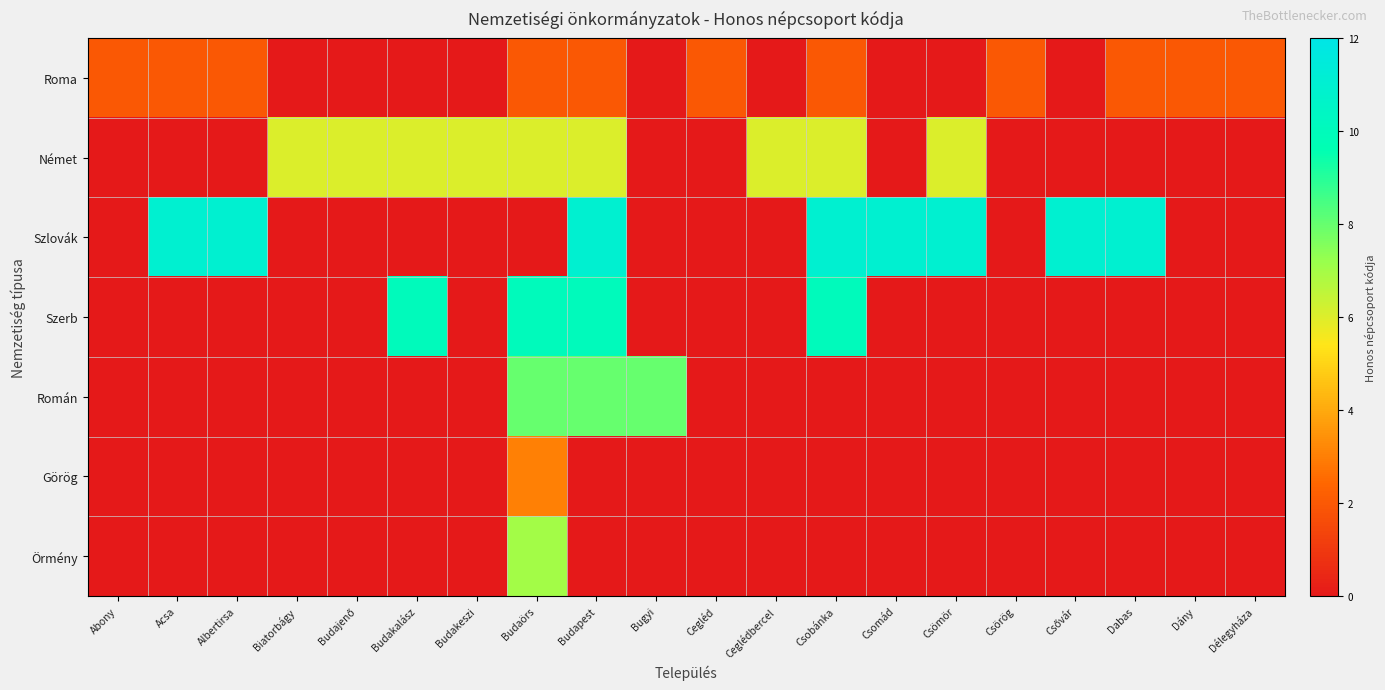

What is the total value across all series at Ceglédbercel?

6